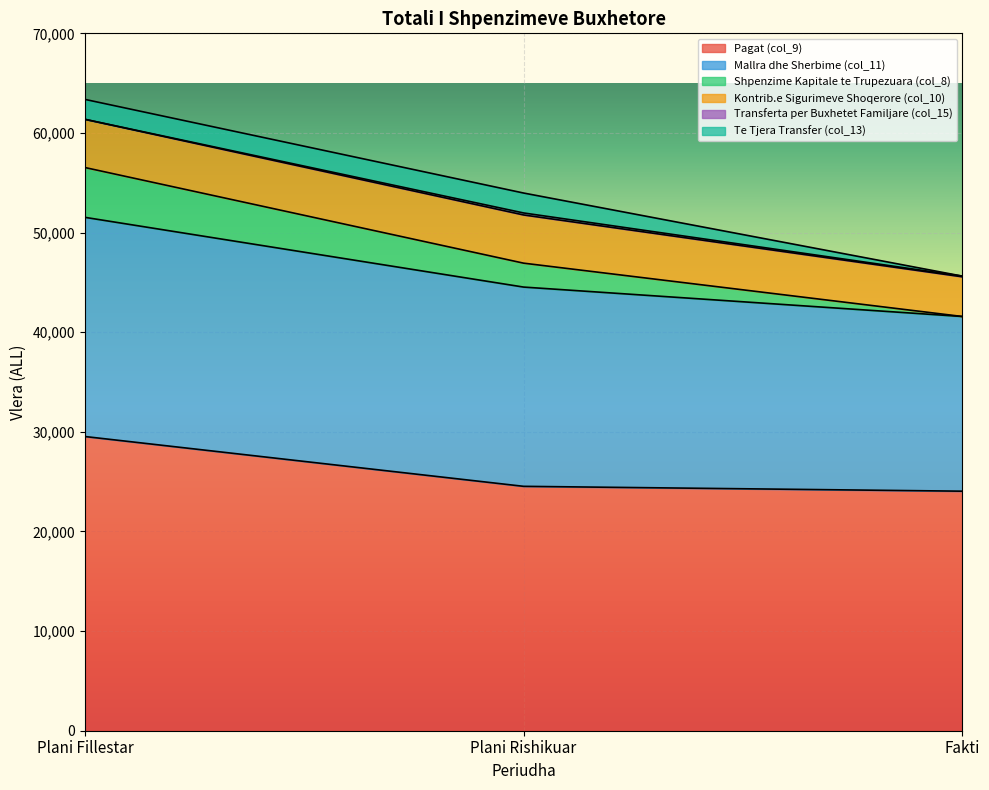

Which category has the highest value in the Pagat (col_9) series?

Plani Fillestar